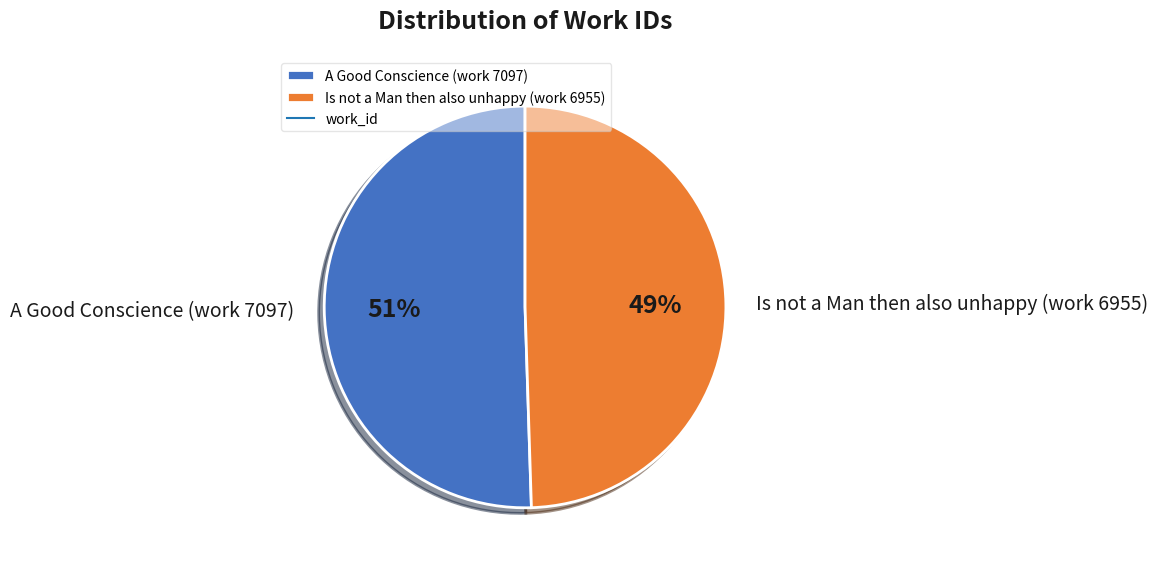

Which has a higher value, A Good Conscience (work 7097) or Is not a Man then also unhappy (work 6955)?

A Good Conscience (work 7097)